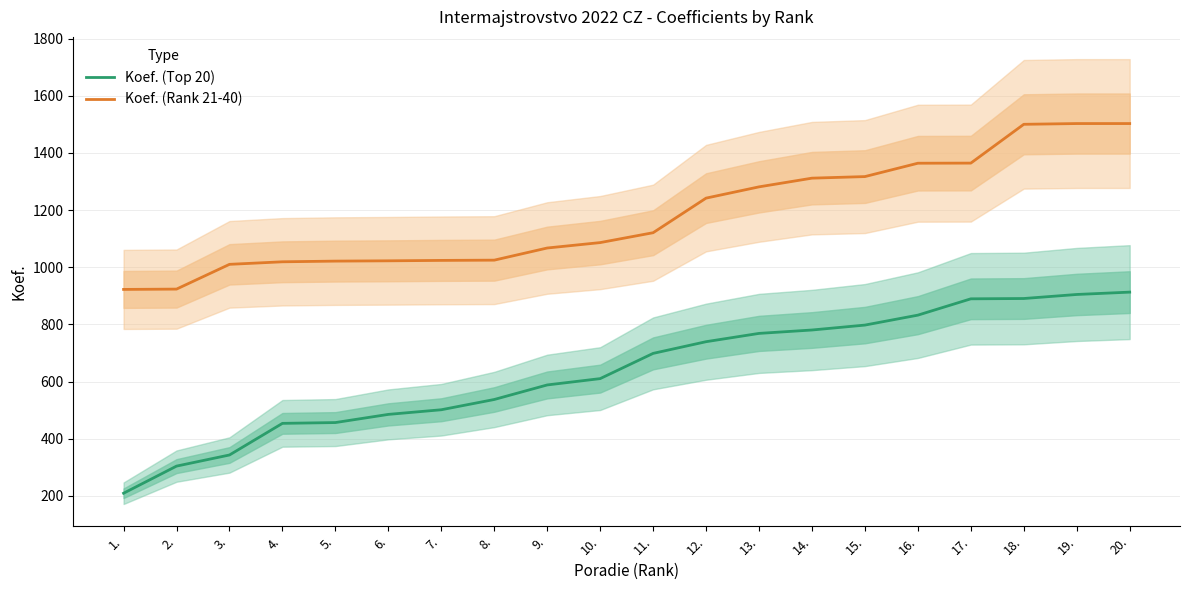

Which category has the lowest value across all series?

1.